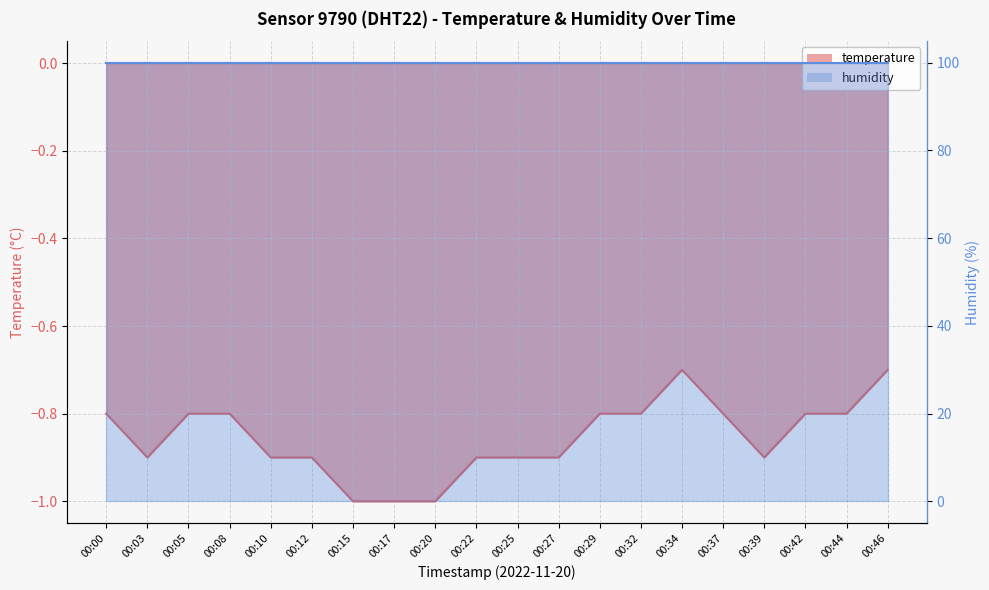

Which category has the lowest value across all series?

00:15